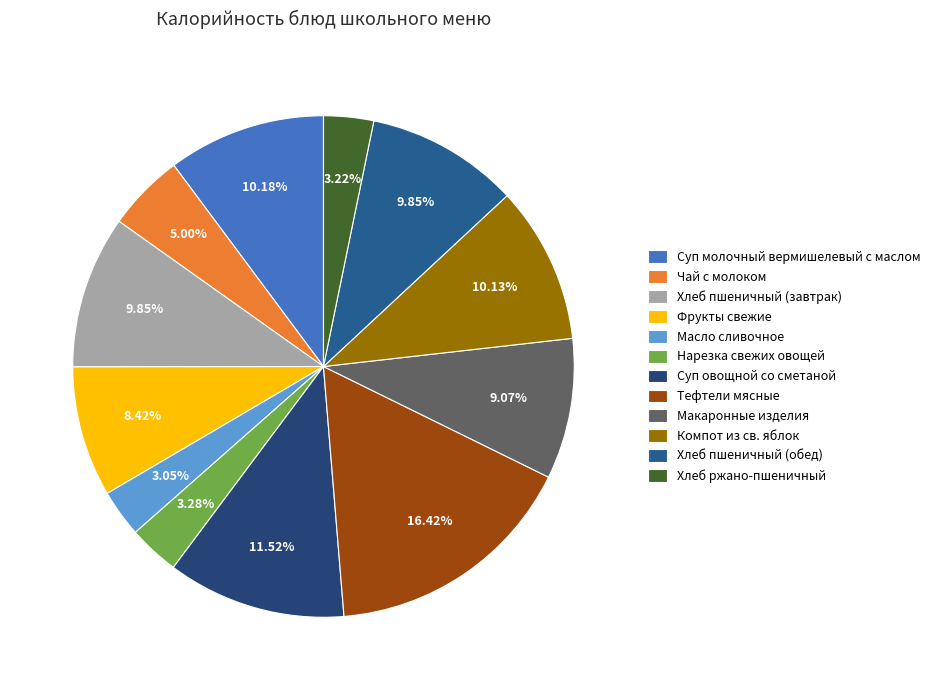

How many segments does this pie chart have?

12